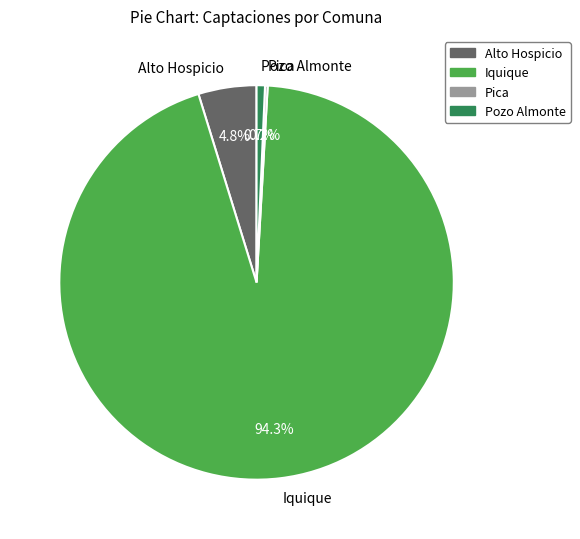

Between Iquique and Alto Hospicio, which is larger?

Iquique